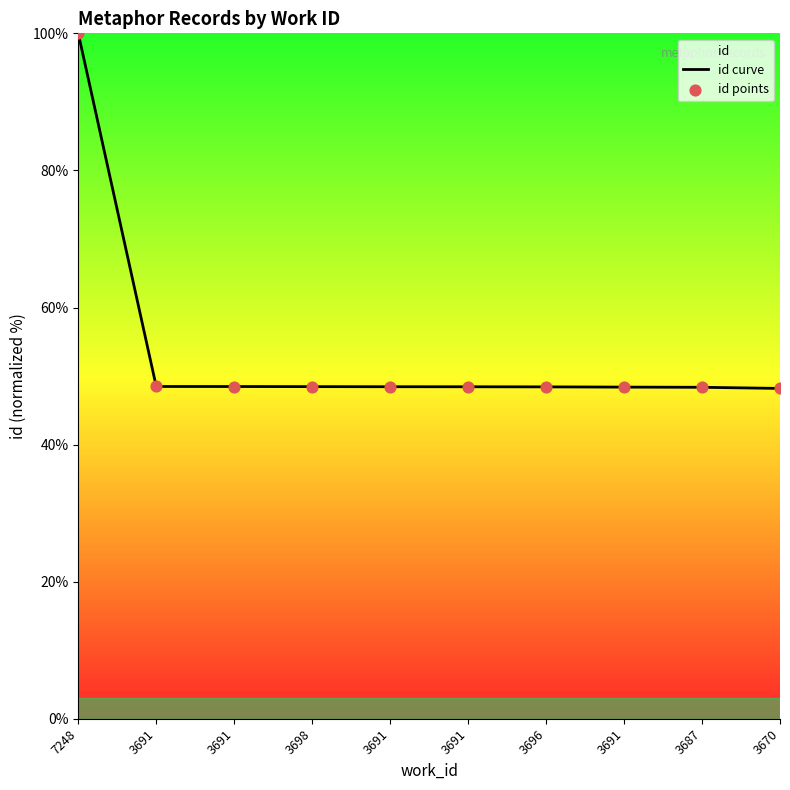

What are all the series names shown in the legend?

id curve, id points